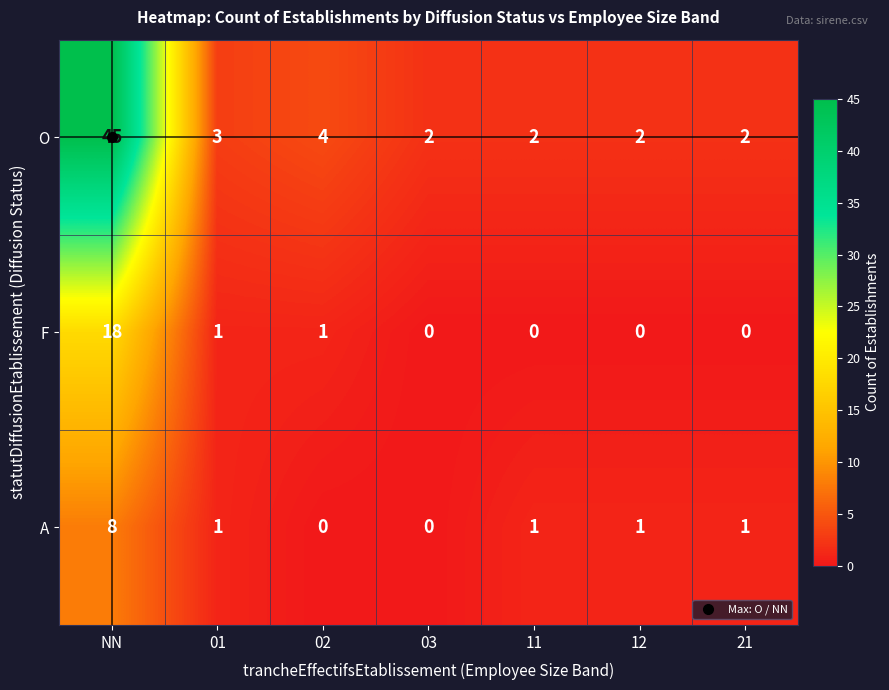

How many distinct data groups are displayed?

3